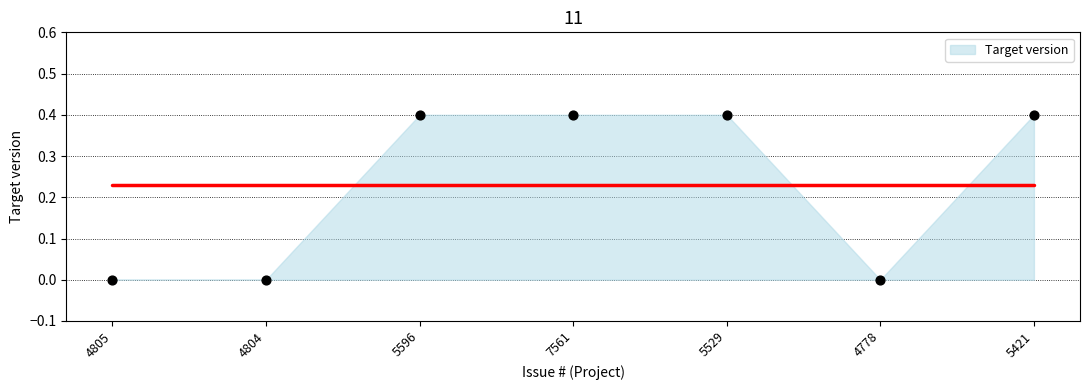

What is the range of Y values (max minus min)?

0.4